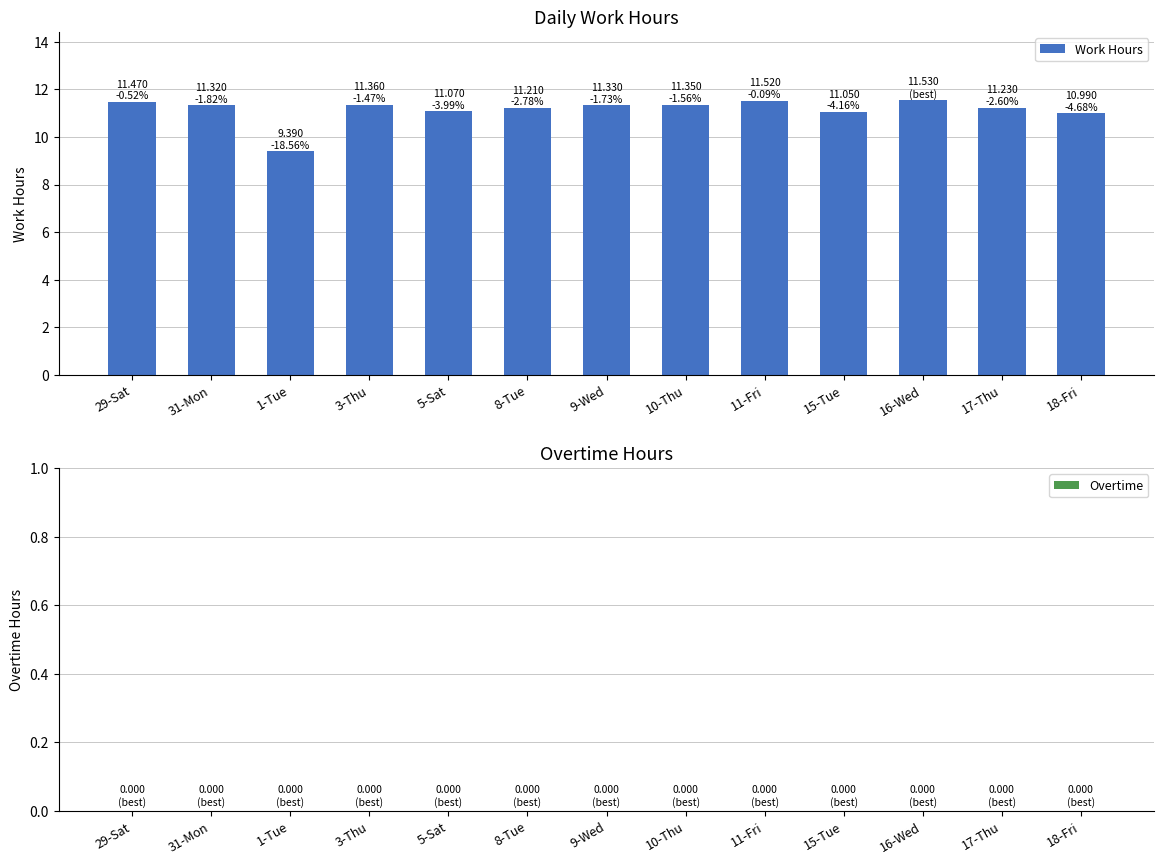

What is the change in value from 9-Wed to 15-Tue?

-0.3